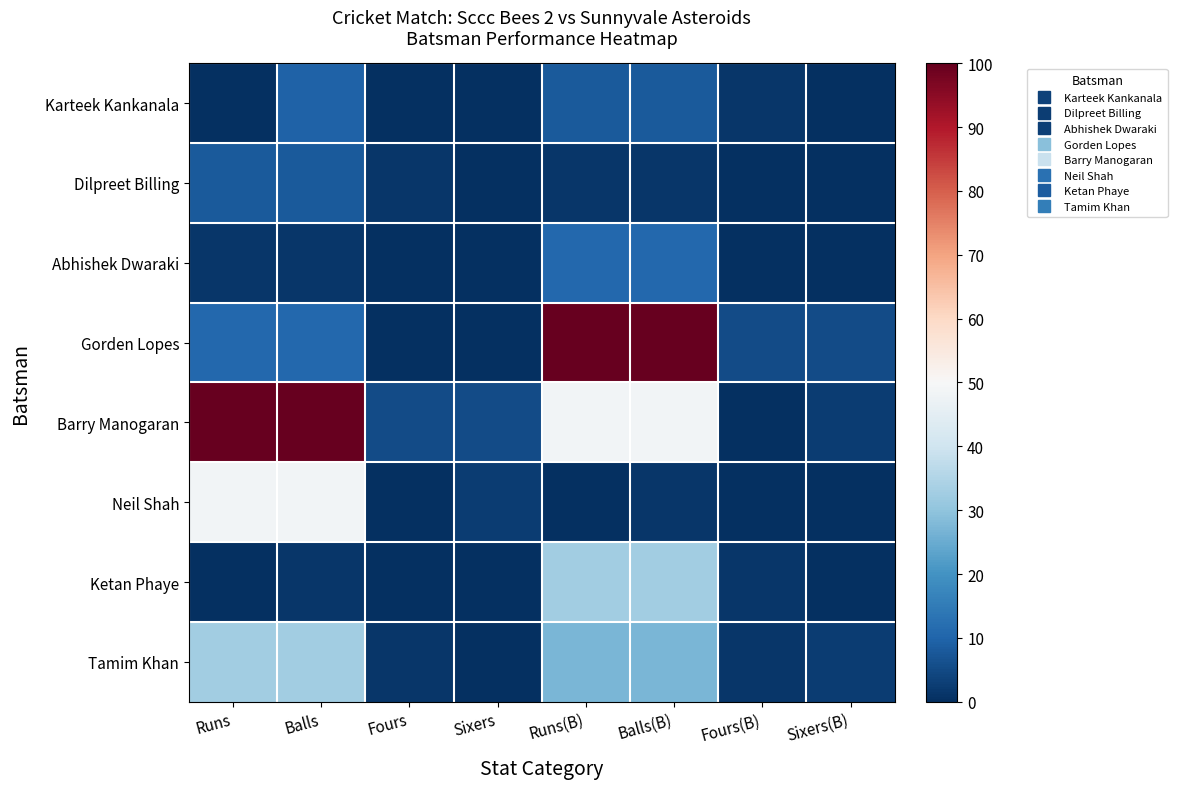

What is the total value across all series at Balls(B)?

229.7